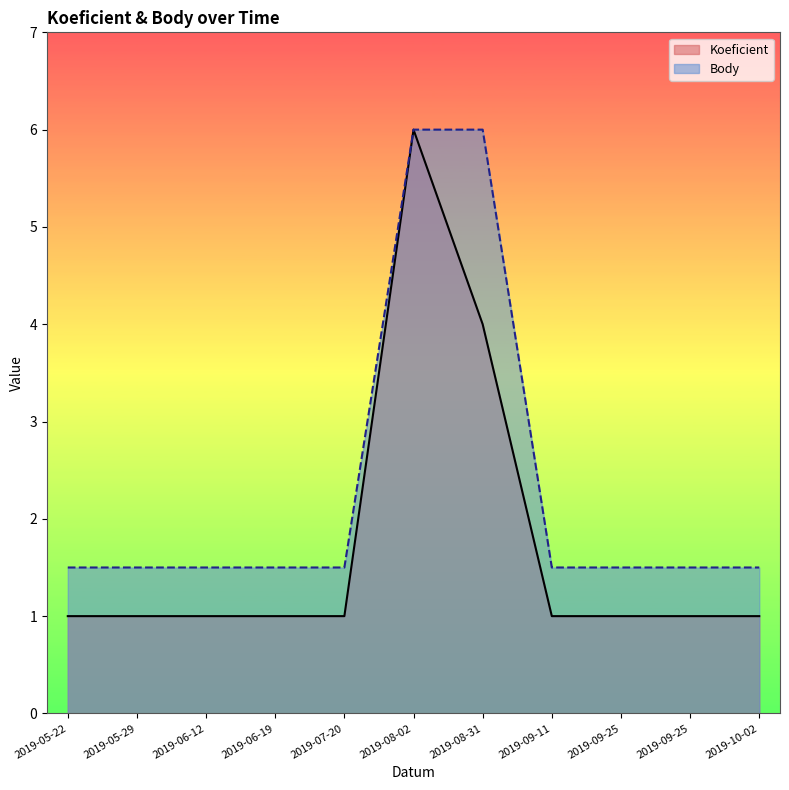

True or false: Body and Koeficient cross at least once.

False